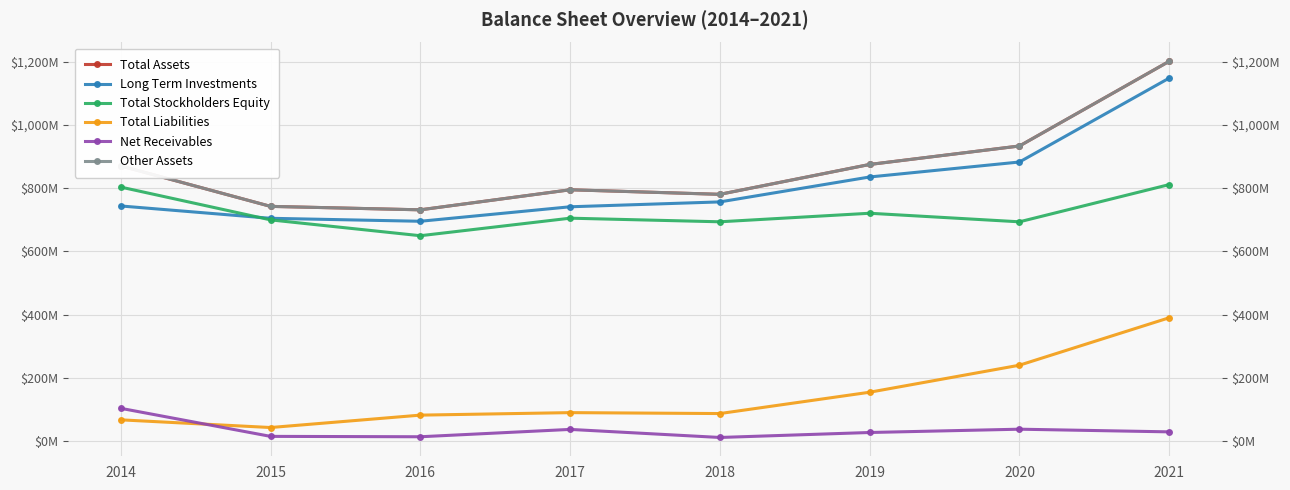

Reading right to left, what are all the values shown in this chart?

Total Assets: 2021=1200.9	2020=933.1	2019=874.7	2018=780.2	2017=794.6	2016=731.2	2015=742.1	2014=870.1
Long Term Investments: 2021=1147.9	2020=882.4	2019=835.1	2018=756.2	2017=740.8	2016=695.0	2015=704.4	2014=743.4
Total Stockholders Equity: 2021=811.0	2020=693.3	2019=720.4	2018=693.3	2017=704.8	2016=649.3	2015=699.4	2014=803.1
Total Liabilities: 2021=389.9	2020=239.8	2019=154.3	2018=86.9	2017=89.8	2016=81.9	2015=42.7	2014=67.0
Net Receivables: 2021=29.0	2020=37.4	2019=27.0	2018=11.2	2017=36.8	2016=13.5	2015=14.7	2014=103.4
Other Assets: 2021=1200.9	2020=933.1	2019=874.7	2018=780.2	2017=794.6	2016=731.2	2015=742.1	2014=870.1